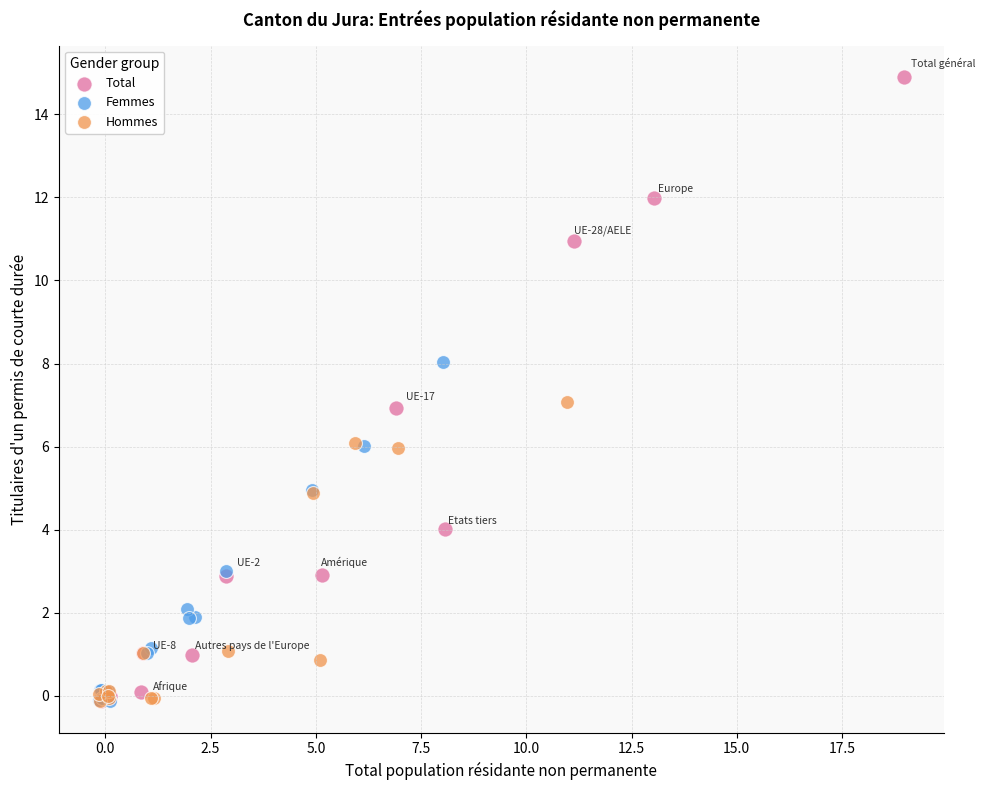

Which series has the widest spread of Y values?

Total